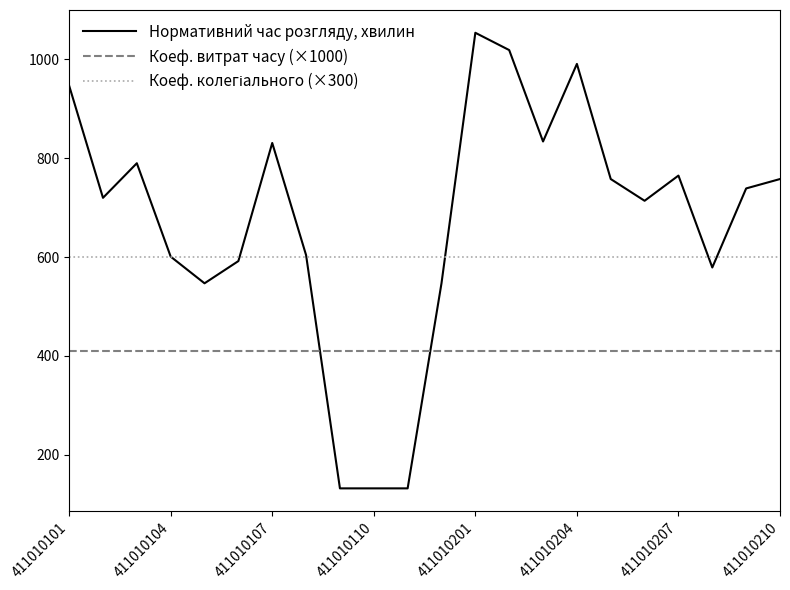

Which series has the largest range (max minus min)?

Нормативний час розгляду, хвилин